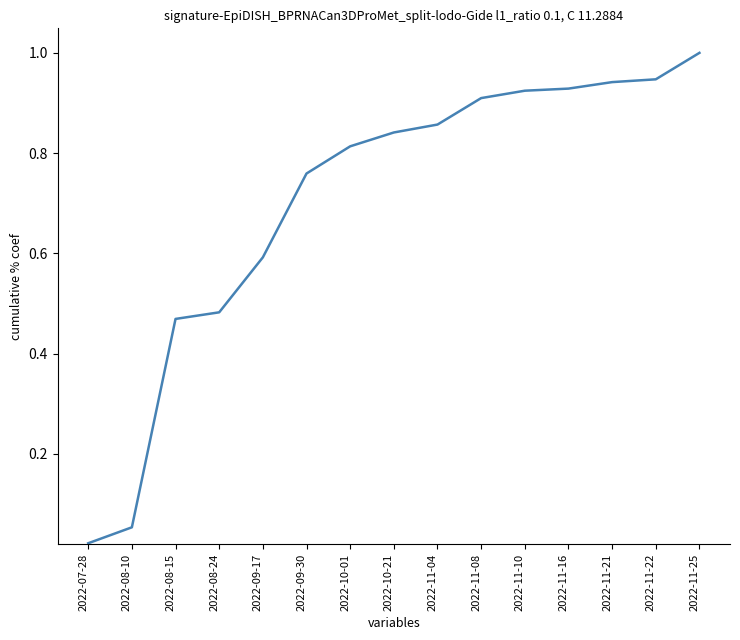

What is the change in value from 2022-08-10 to 2022-09-17?

+0.5